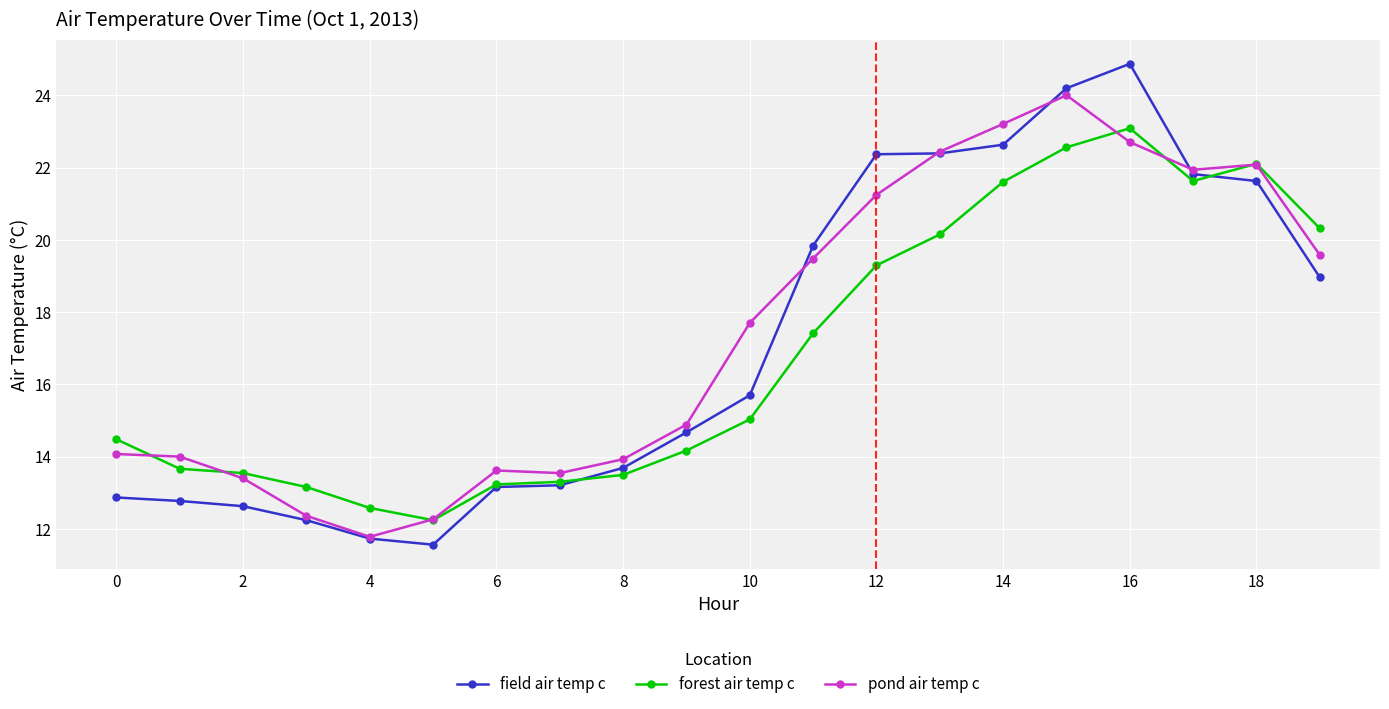

What is the value of the forest air temp c point at the 2nd from the left?

13.7